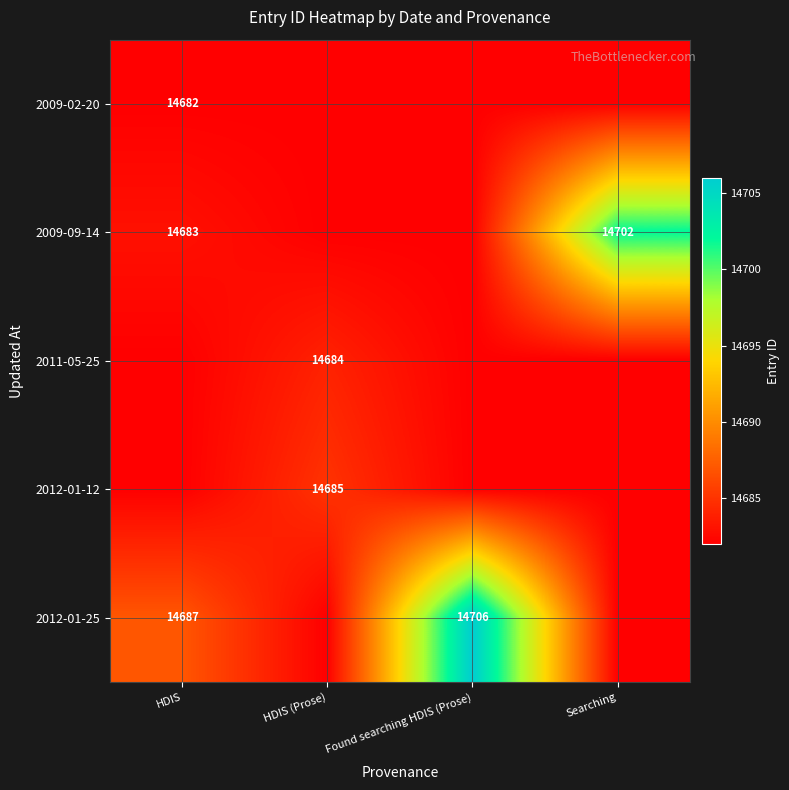

The value of 2011-05-25 at HDIS (Prose) is 5696. True or false?

False